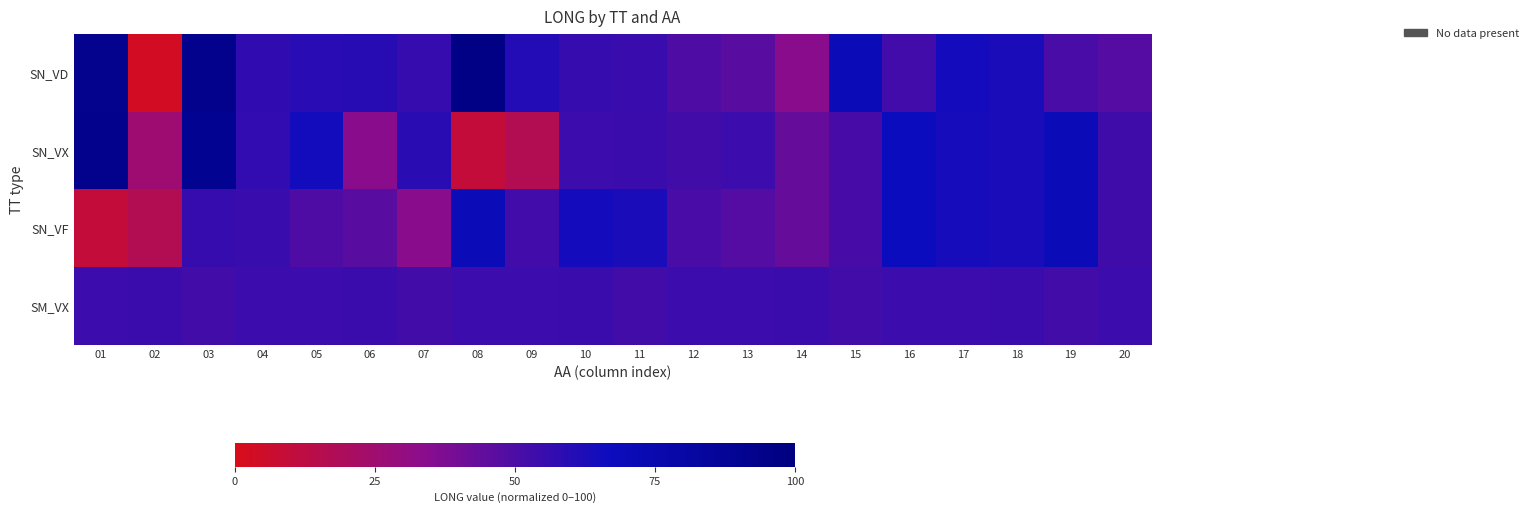

At which category is the sum across all series the highest?

03